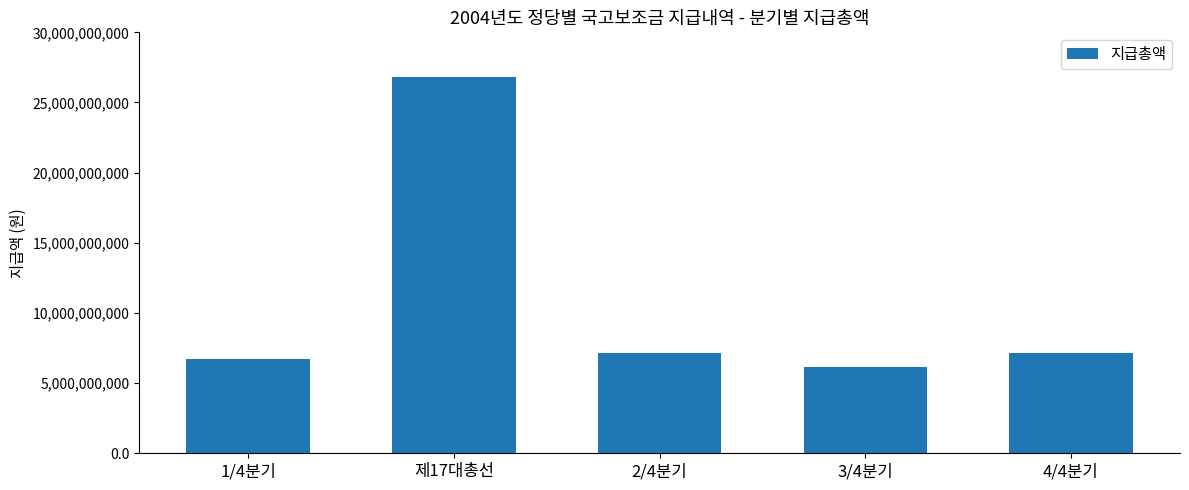

Reading left to right, transcribe all the data shown in this chart.

6696477400	26785909600	7119299400	6119938660	7119299400